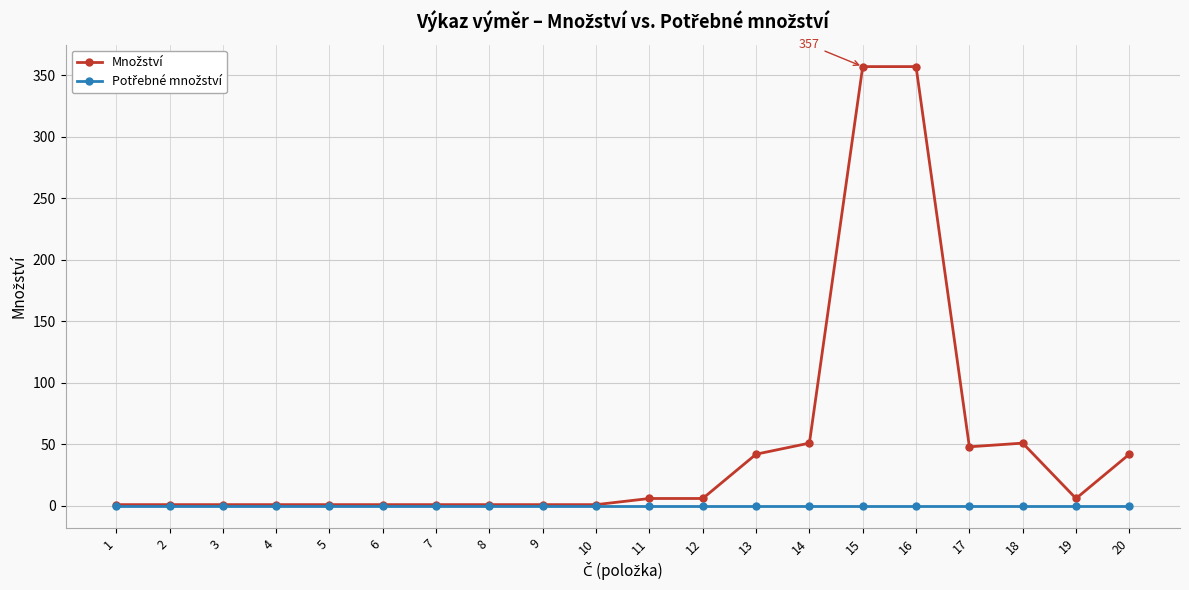

At which category is the sum across all series the highest?

15